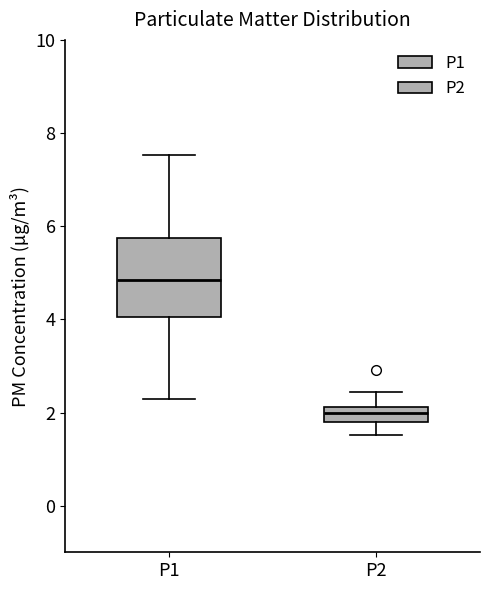

Reading left to right, transcribe this box plot: for each box, give where its median line is, the range the box spans, and where its two whiskers end, as read against the y-axis. The values are not printed on the chart, so give them approximately, as read against the axis.

P1: median 4.8, box 4.0 to 5.8, whiskers 2.2 to 7.6
P2: median 2.0, box 1.8 to 2.2, whiskers 1.6 to 2.4